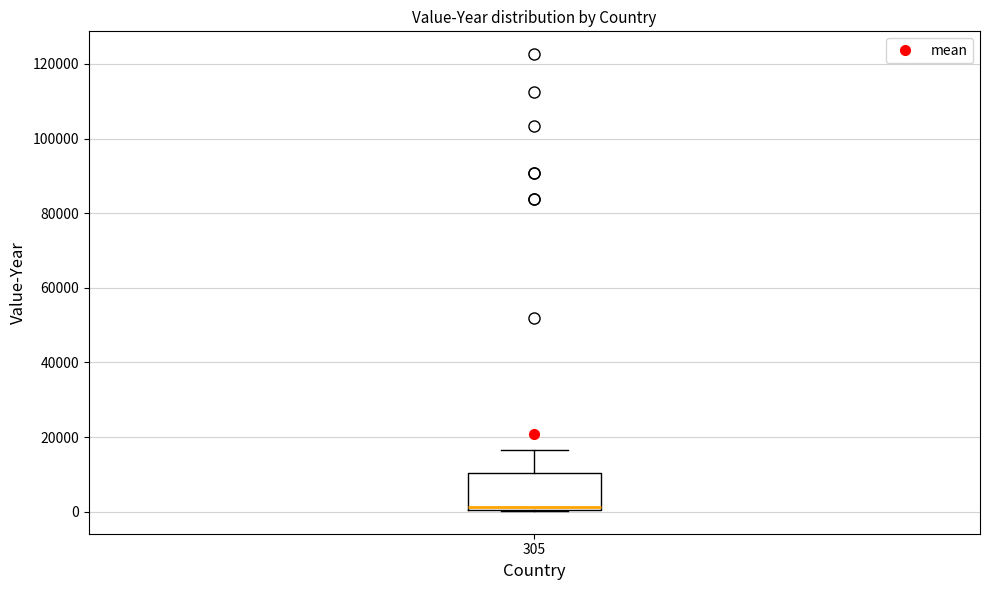

Transcribe this box plot: give where the median line is, the range the box spans, and where the two whiskers end, as read against the y-axis. The values are not printed on the chart, so give them approximately, as read against the axis.

median 2000, box 0 to 10000, whiskers 0 to 16000